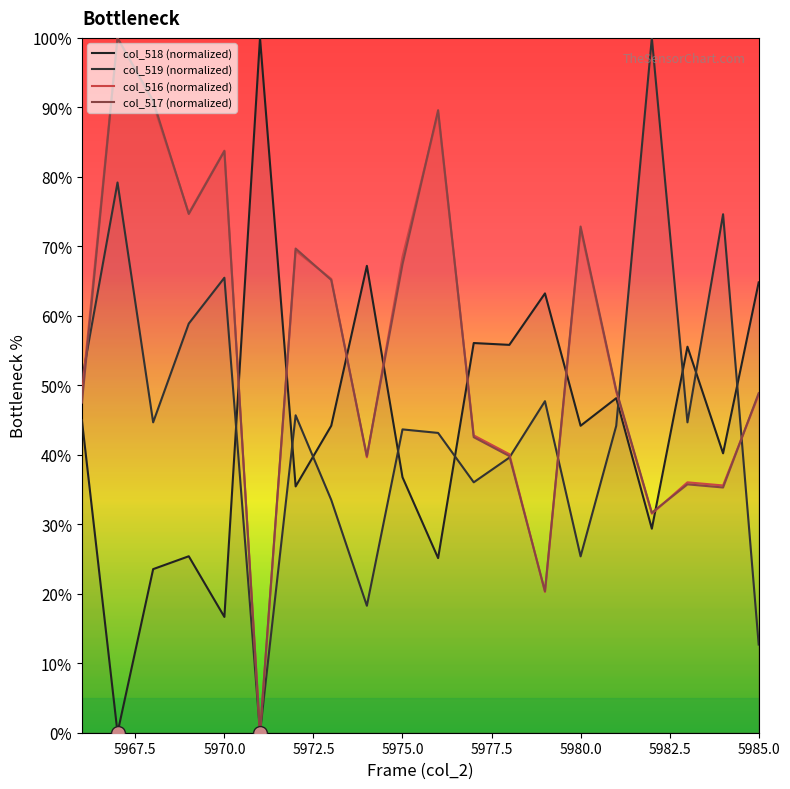

What is the difference between the second highest and minimum values in the col_516 (normalized) series?

90.5